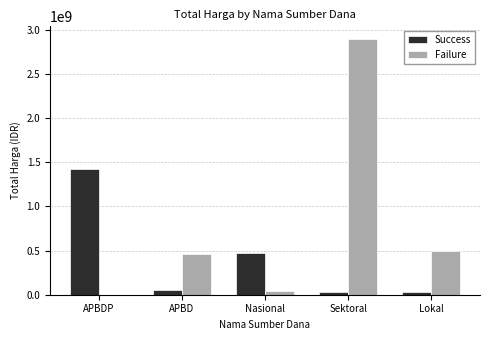

The value of Failure at Sektoral is 2892122000. True or false?

True